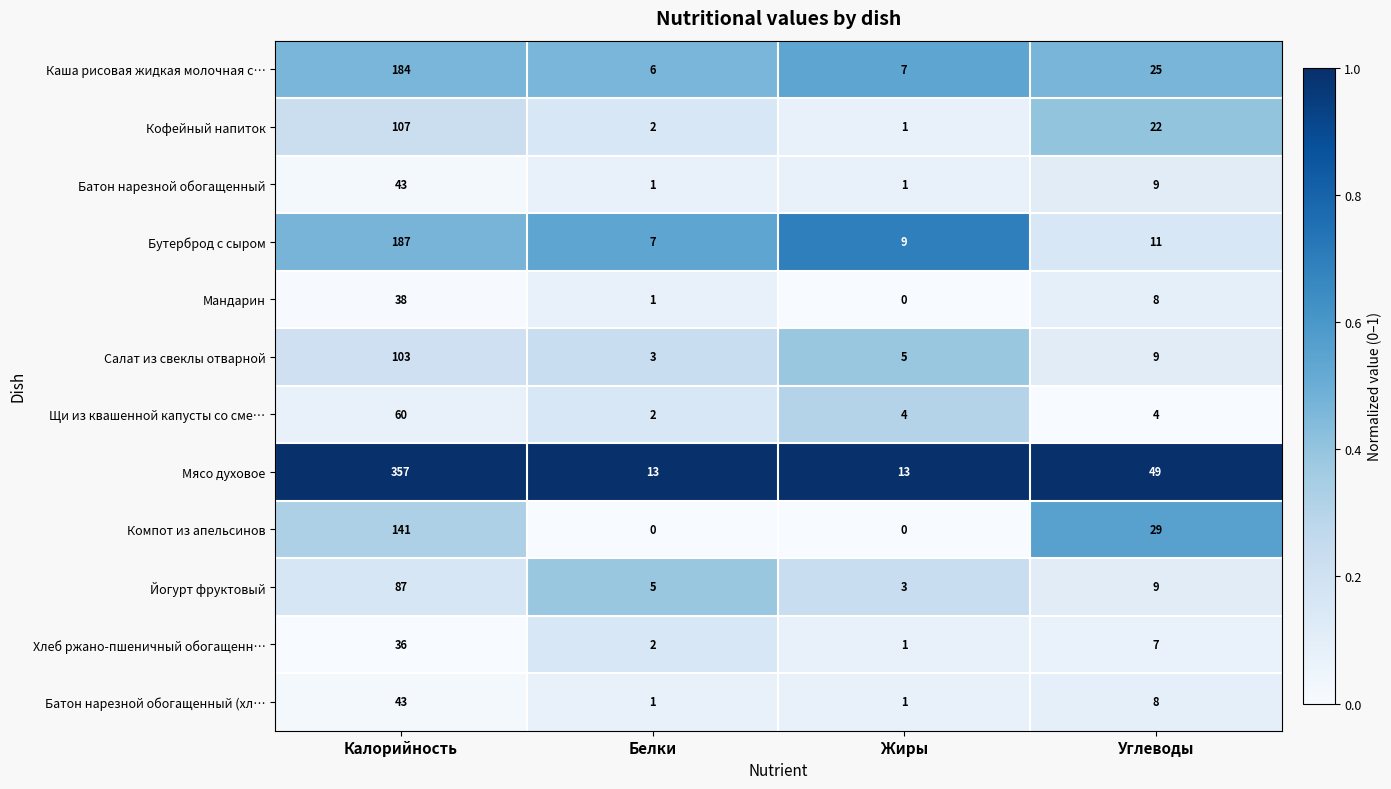

What is the sum of the Каша рисовая жидкая молочная с… values at Белки and Углеводы?

31